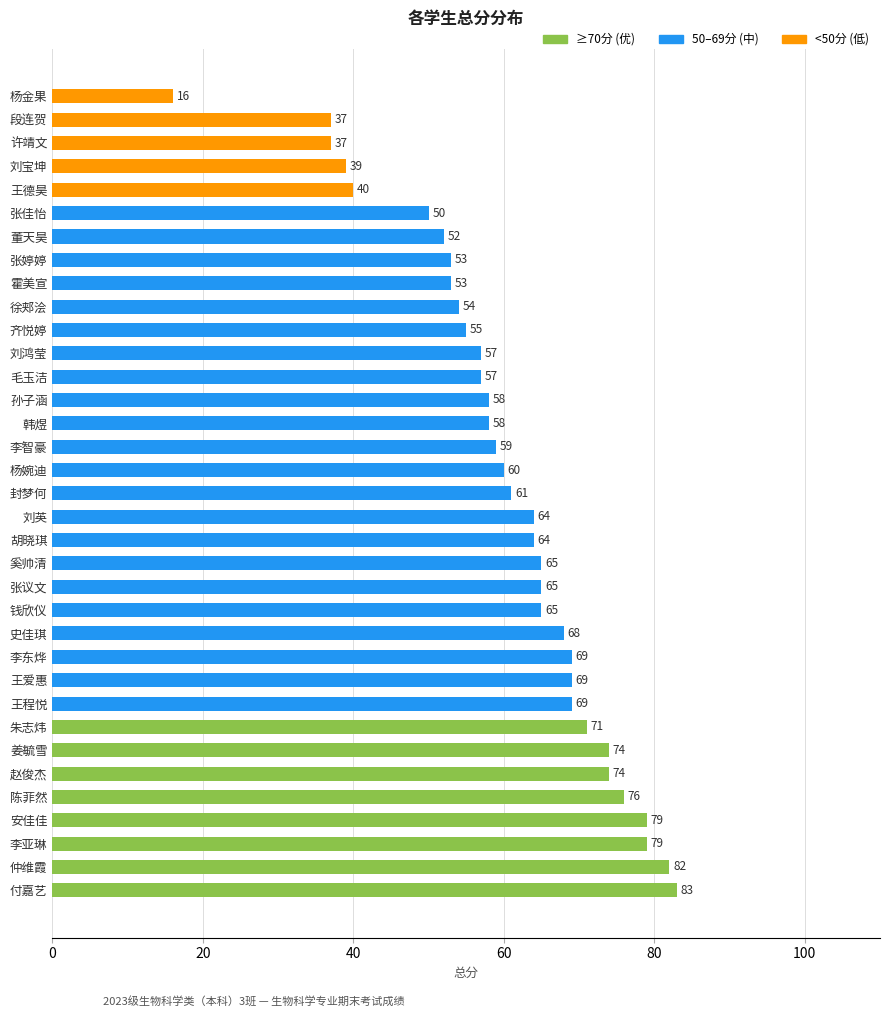

Reading bottom to top, transcribe all the data shown in this chart.

付嘉艺=83	仲维霞=82	李亚琳=79	安佳佳=79	陈菲然=76	赵俊杰=74	姜毓雪=74	朱志炜=71	王程悦=69	王爱惠=69	李东烨=69	史佳琪=68	钱欣仪=65	张议文=65	奚帅清=65	胡晓琪=64	刘英=64	封梦何=61	杨婉迪=60	李智豪=59	韩煜=58	孙子涵=58	毛玉洁=57	刘鸿莹=57	齐悦婷=55	徐郏浍=54	霍美宣=53	张婷婷=53	董天昊=52	张佳怡=50	王德昊=40	刘宝坤=39	许靖文=37	段连贺=37	杨金果=16